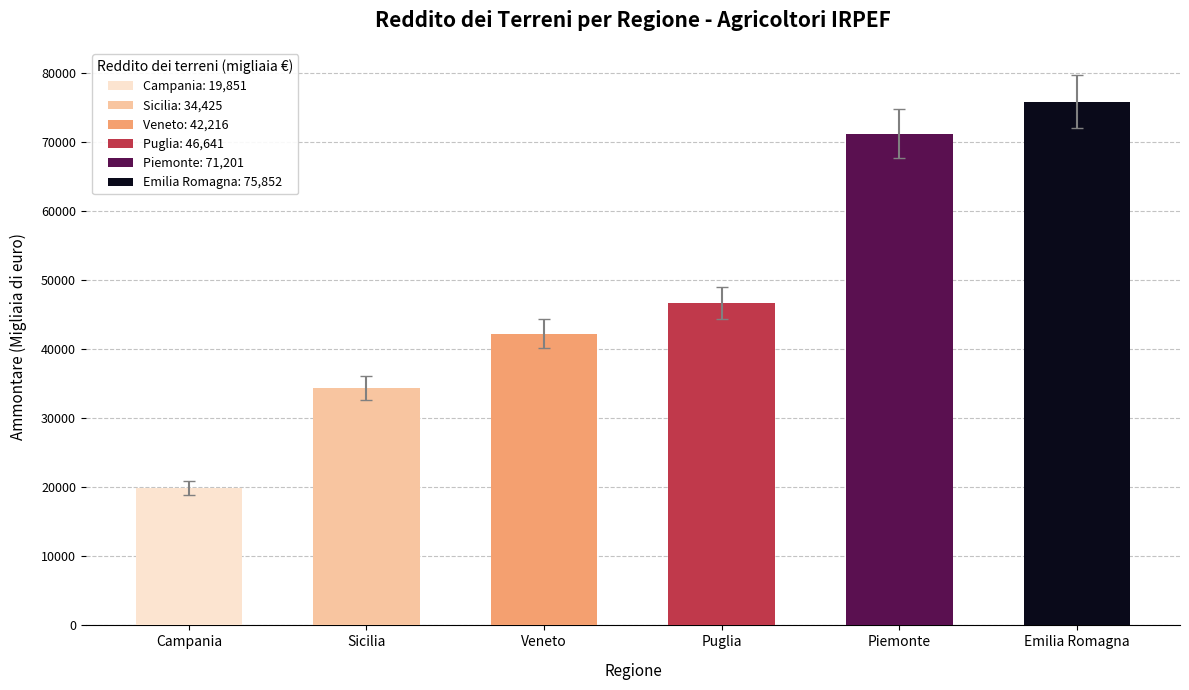

What is the maximum value shown in the chart?

75852